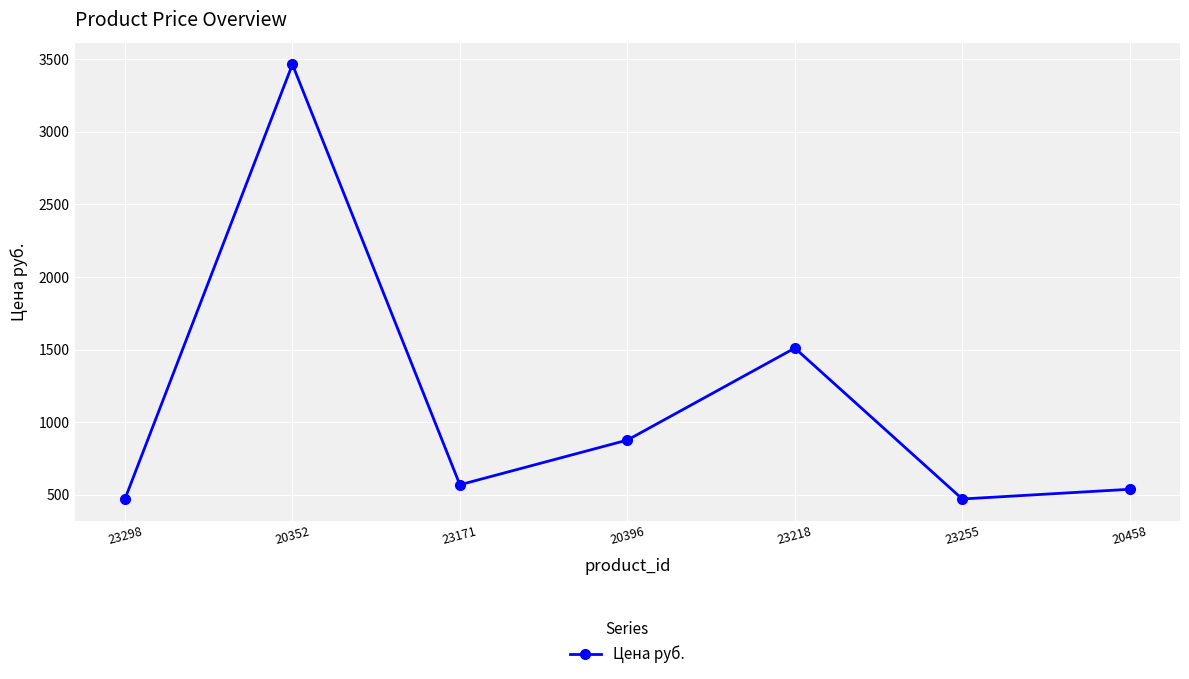

Does the chart have visible grid lines?

Yes